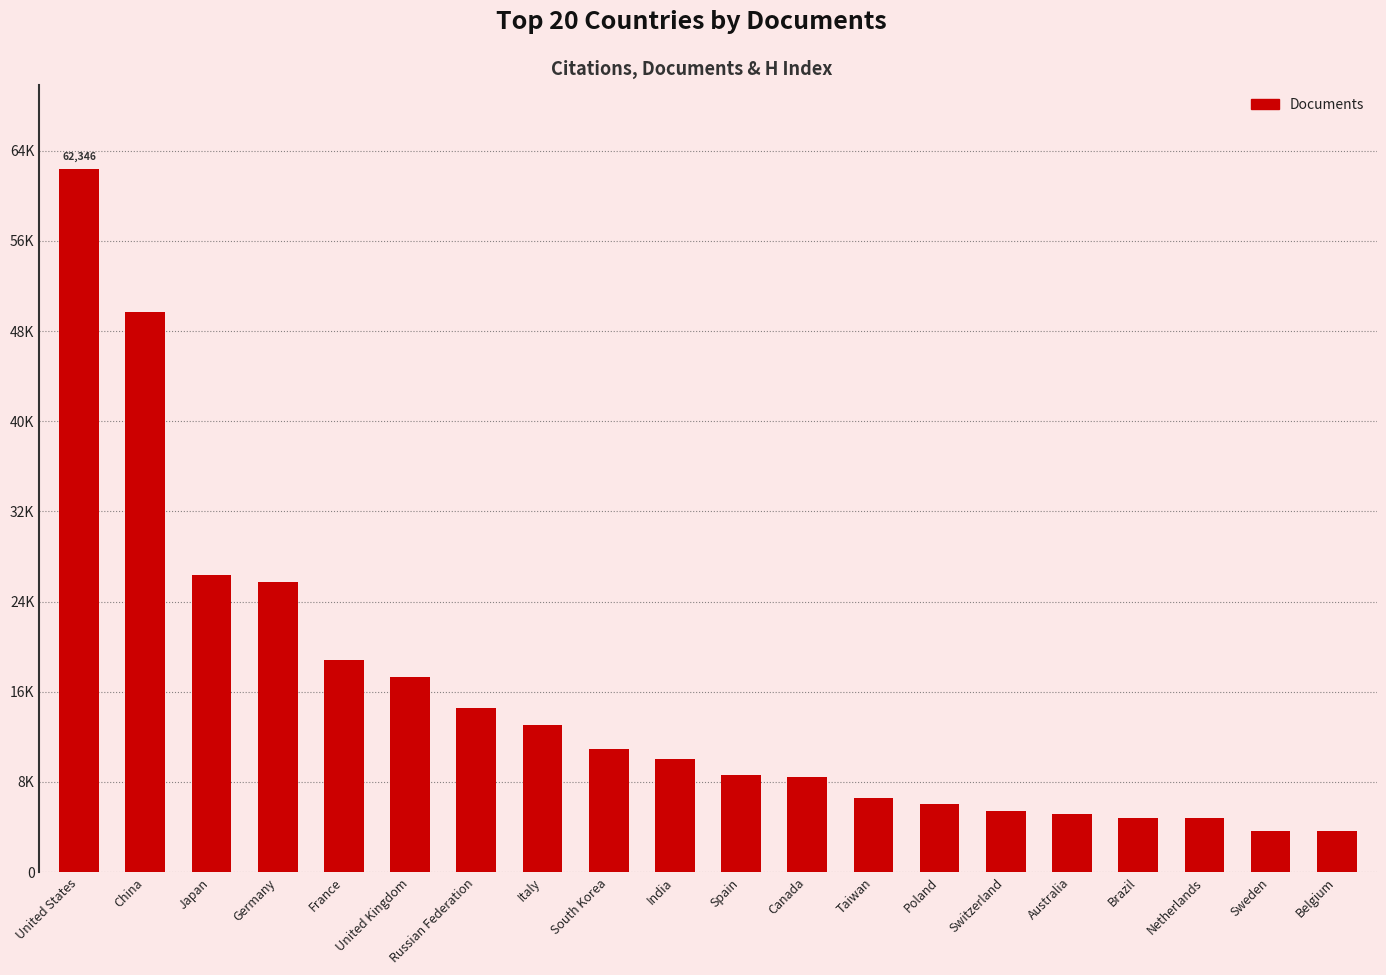

Are the bars horizontal?

No